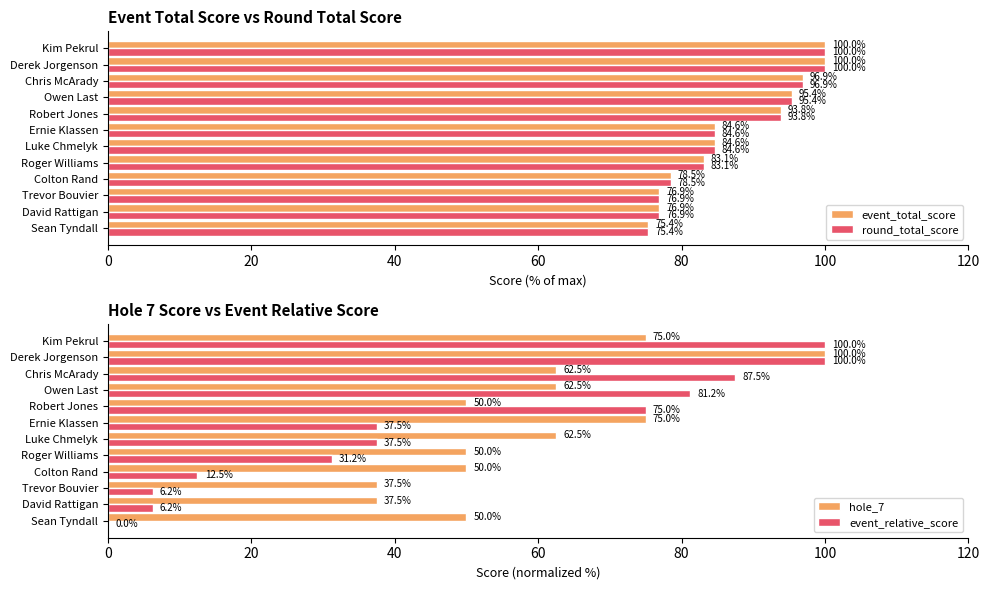

The value of event_total_score at Derek Jorgenson is 100.0. True or false?

True